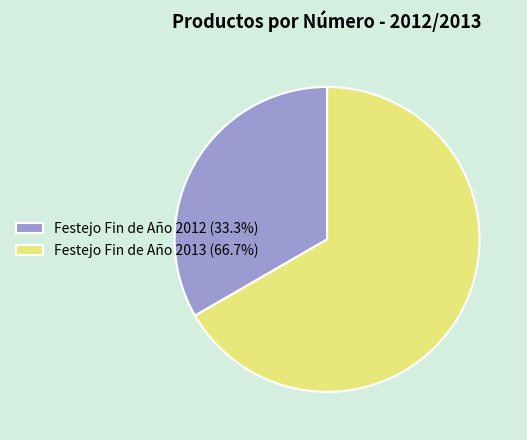

Is the sum of Festejo Fin de Año 2012 (33.3%) and Festejo Fin de Año 2013 (66.7%) greater than half?

Yes